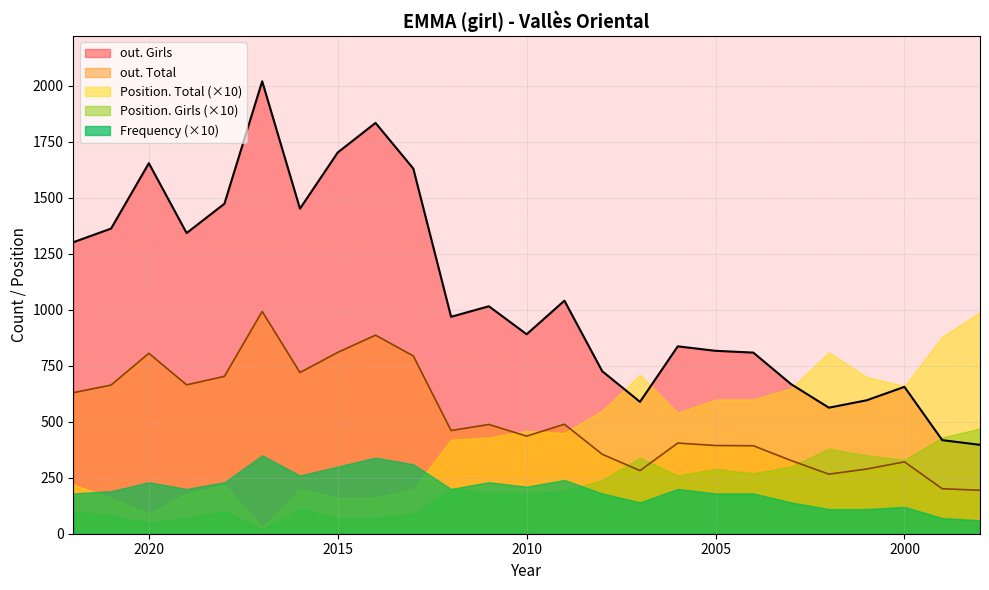

What is the value of the out. Total point at the 17th from the left?

405